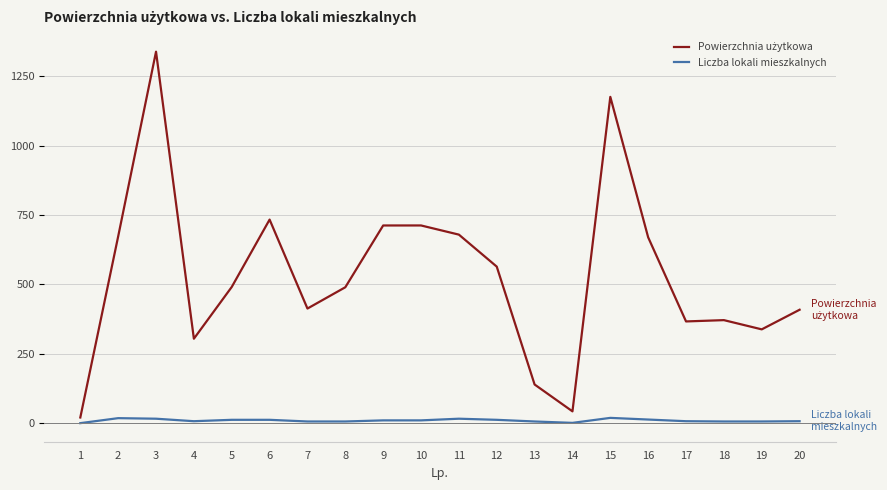

At which category is the sum across all series the highest?

3